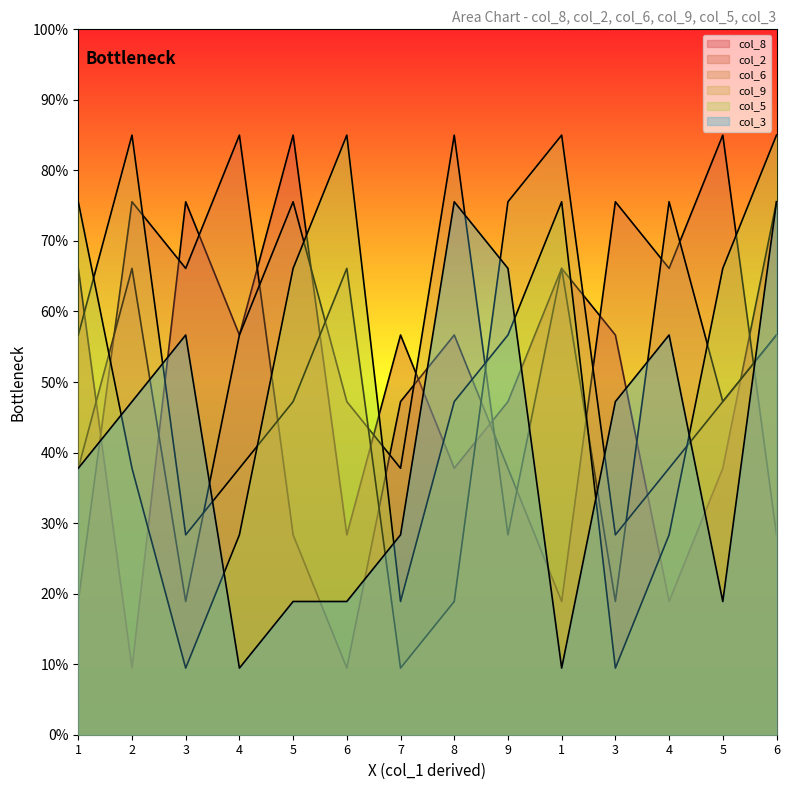

The col_6 series shows 101.3 at 4. True or false?

False